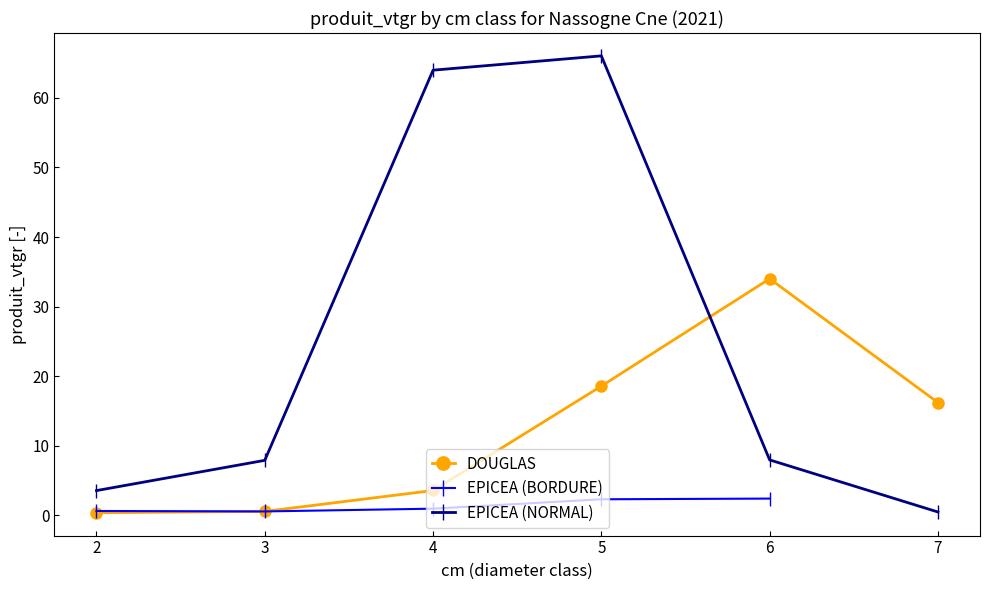

What is the maximum value for DOUGLAS?

34.0